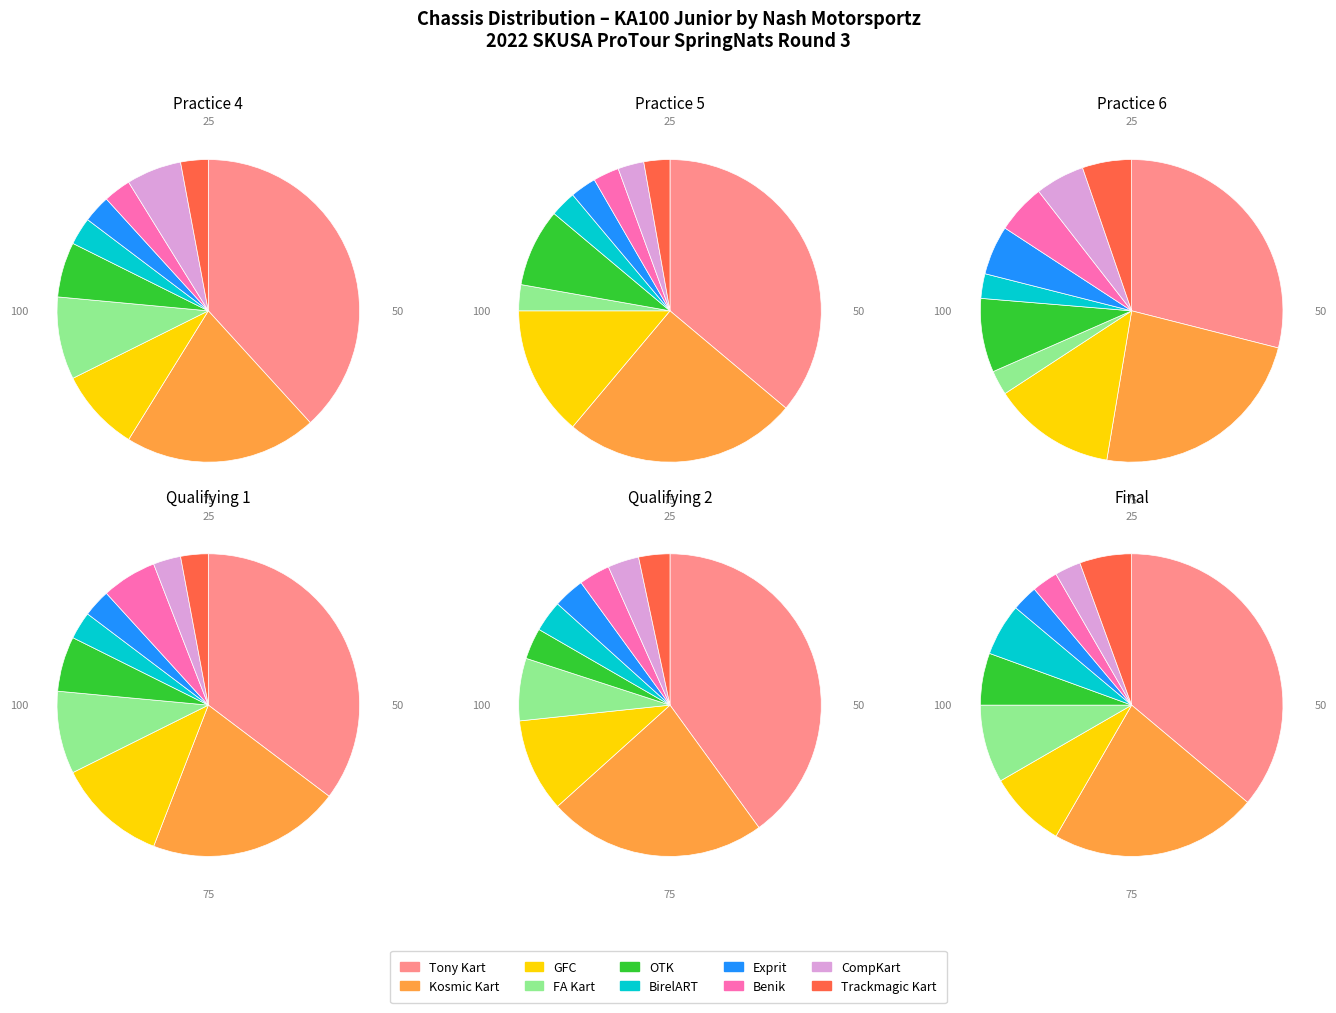

What is the largest slice in the pie chart?

Tony Kart